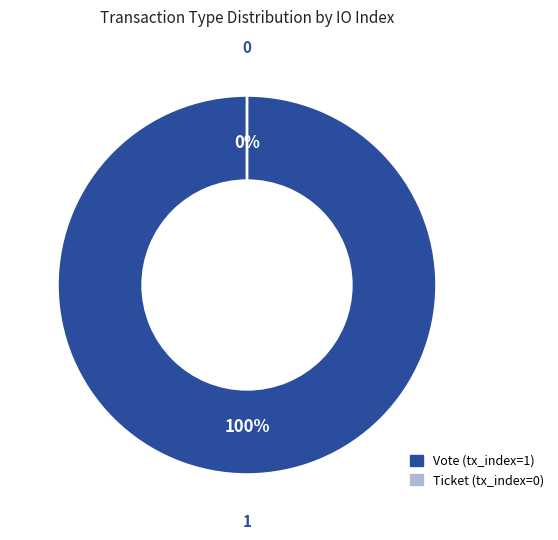

What is the change in value from Vote (tx_index=1) to Ticket (tx_index=0)?

-1